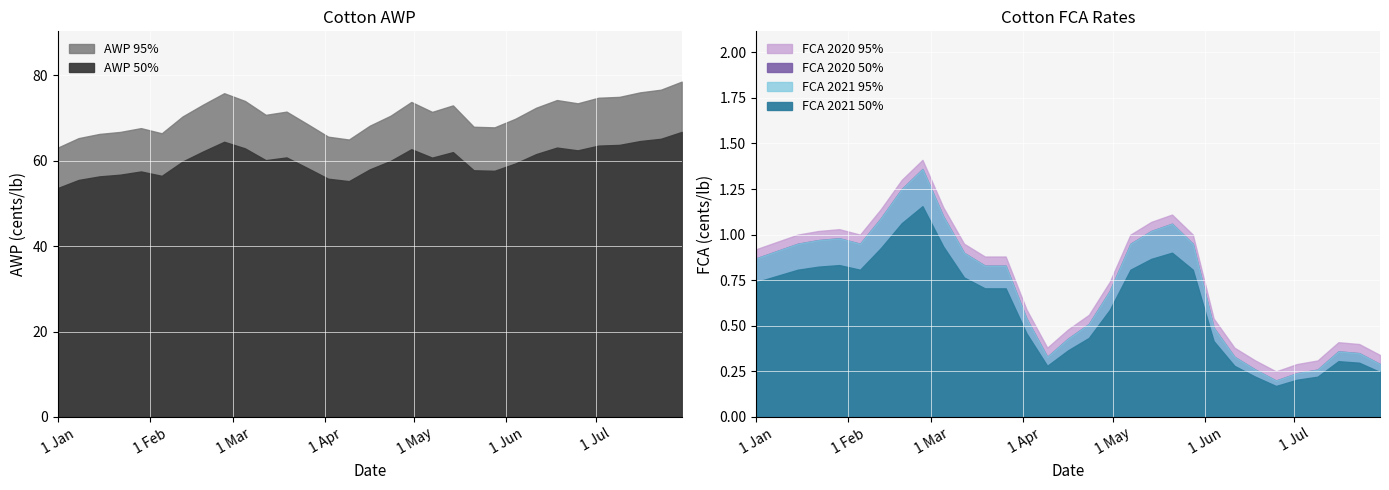

What is the average value of the FCA 2021 series?

0.7